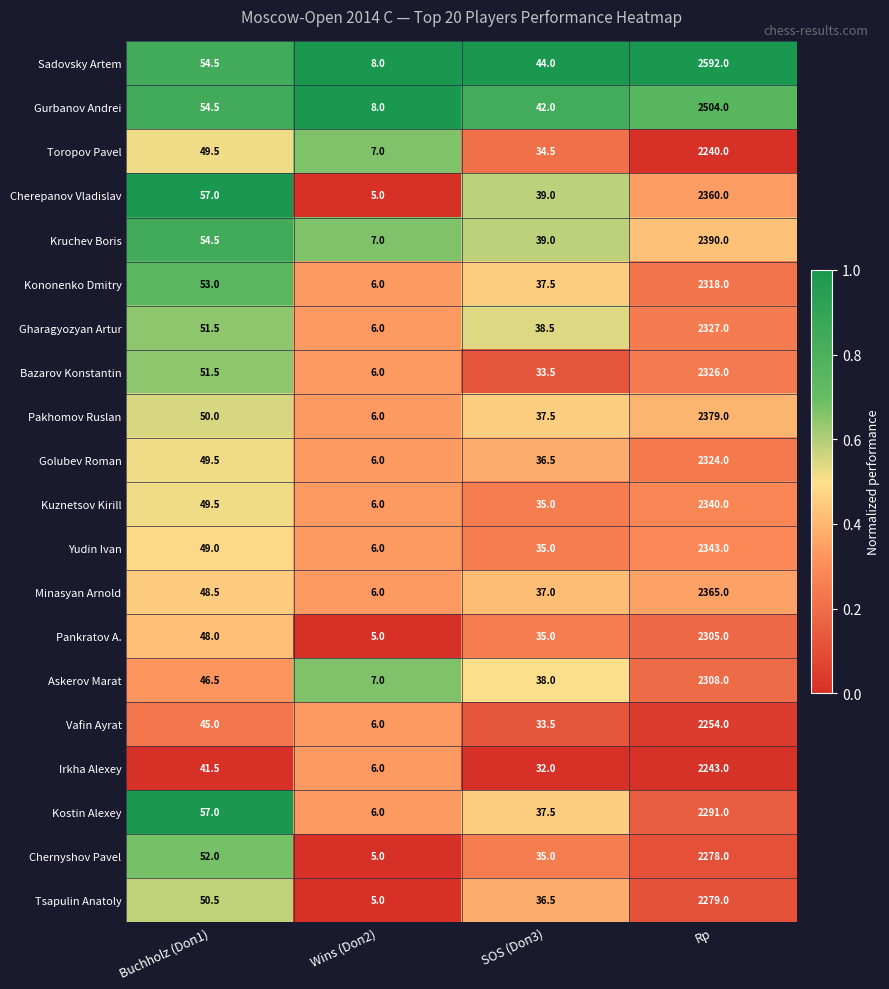

At which label does Pankratov A. reach its peak?

Rp